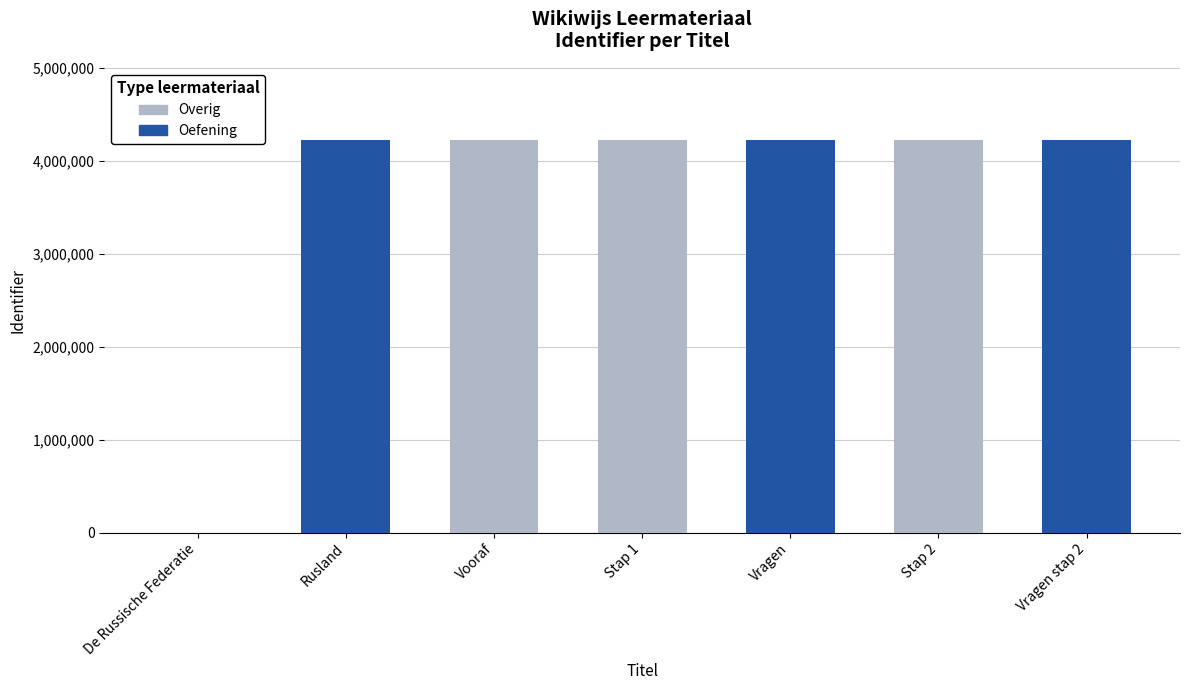

How many values are above zero?

6